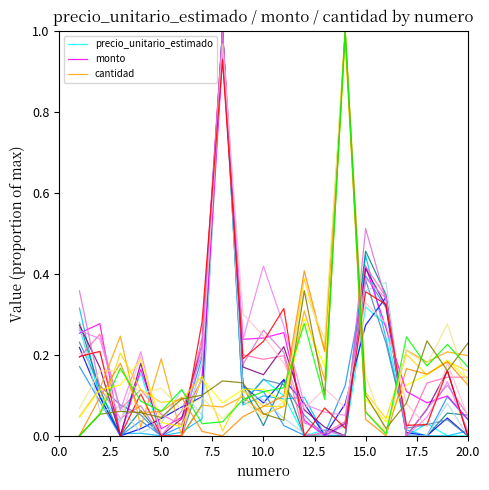

Rank the series by their average value, from lowest to highest.

precio_unitario_estimado, cantidad, monto